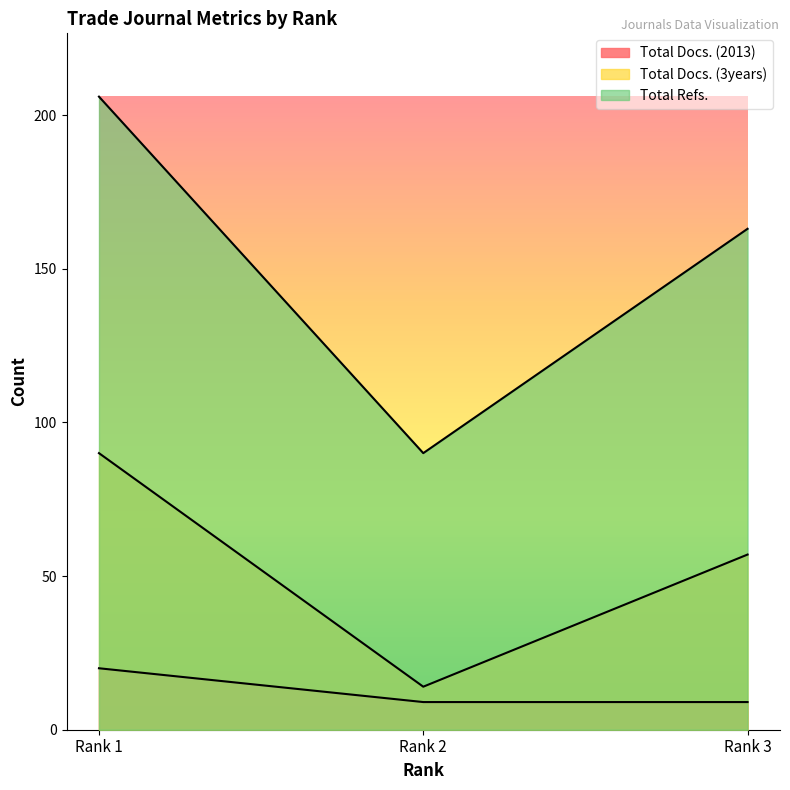

Reading left to right, what are all the values shown in this chart?

Total Docs. (2013): 20	9	9
Total Docs. (3years): 90	14	57
Total Refs.: 206	90	163